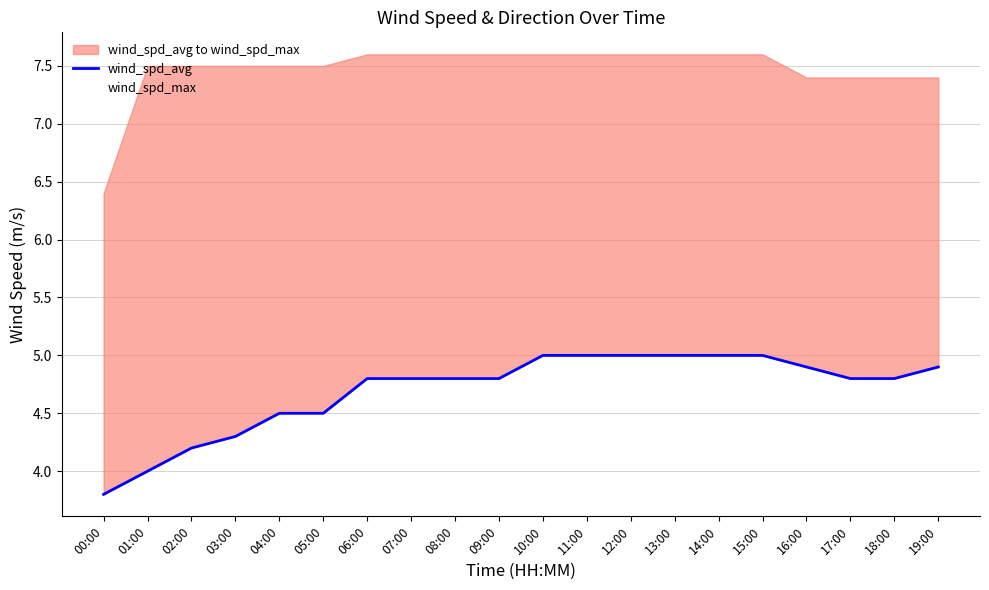

True or false: wind_spd_avg and wind_spd_max cross at least once.

False